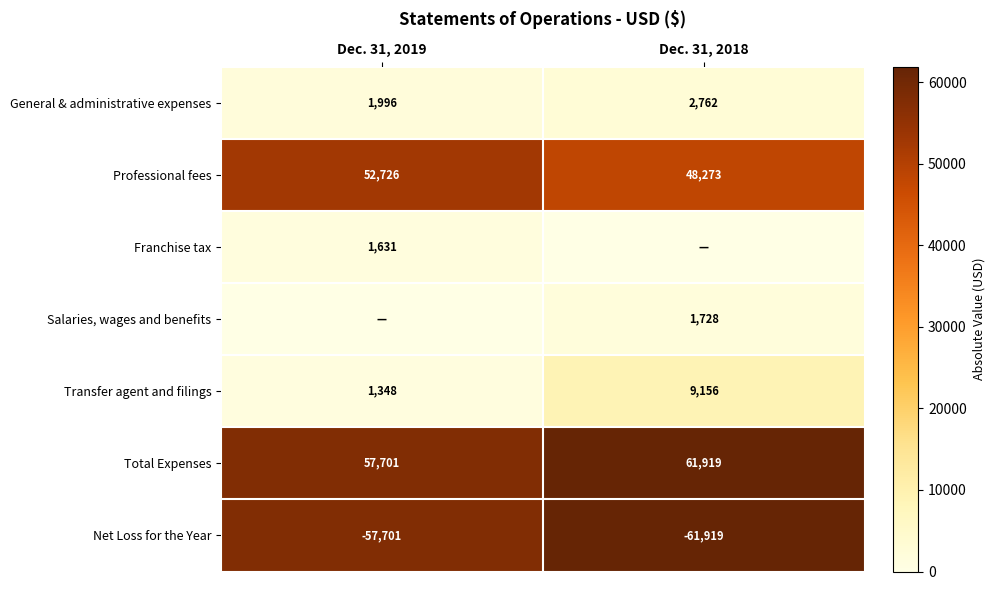

What is the approximate value of General & administrative expenses at Dec. 31, 2019, to the nearest 100?

2000